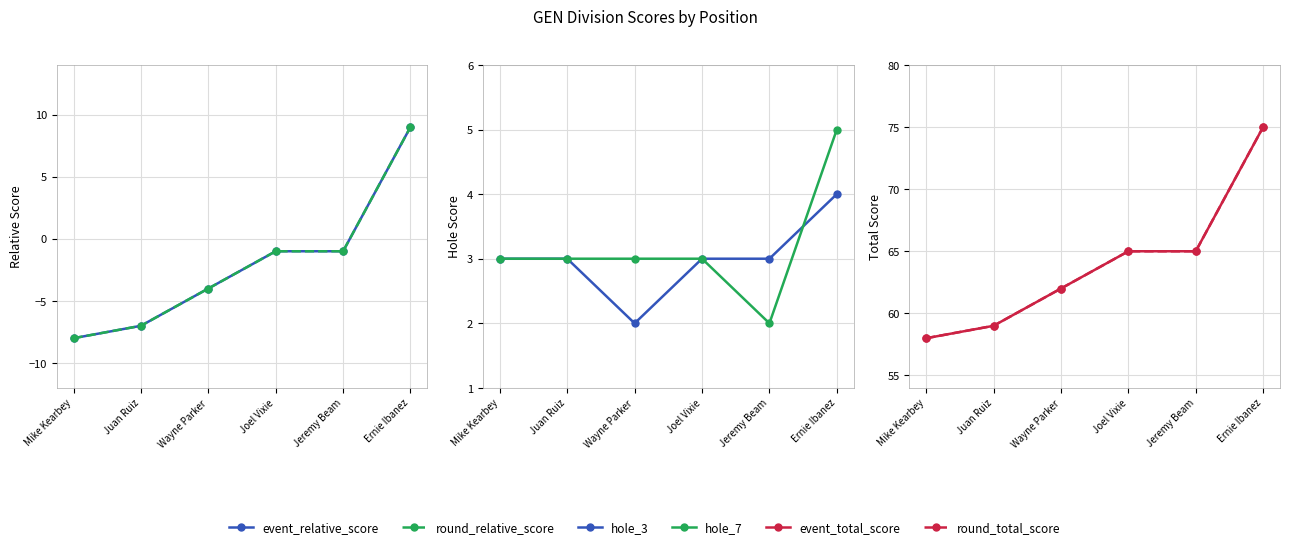

What is the difference between the second highest and second lowest values in the event_total_score series?

6